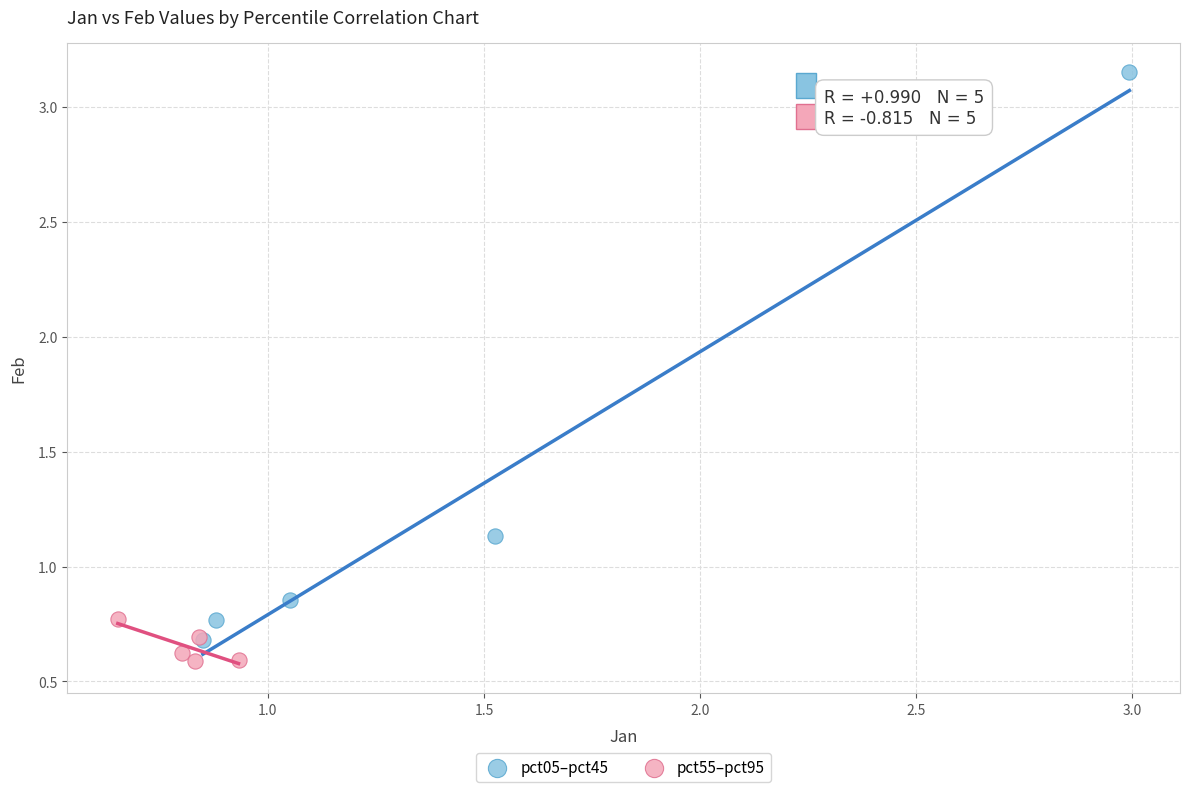

What are all the series names shown in the legend?

pct05–pct45, pct55–pct95